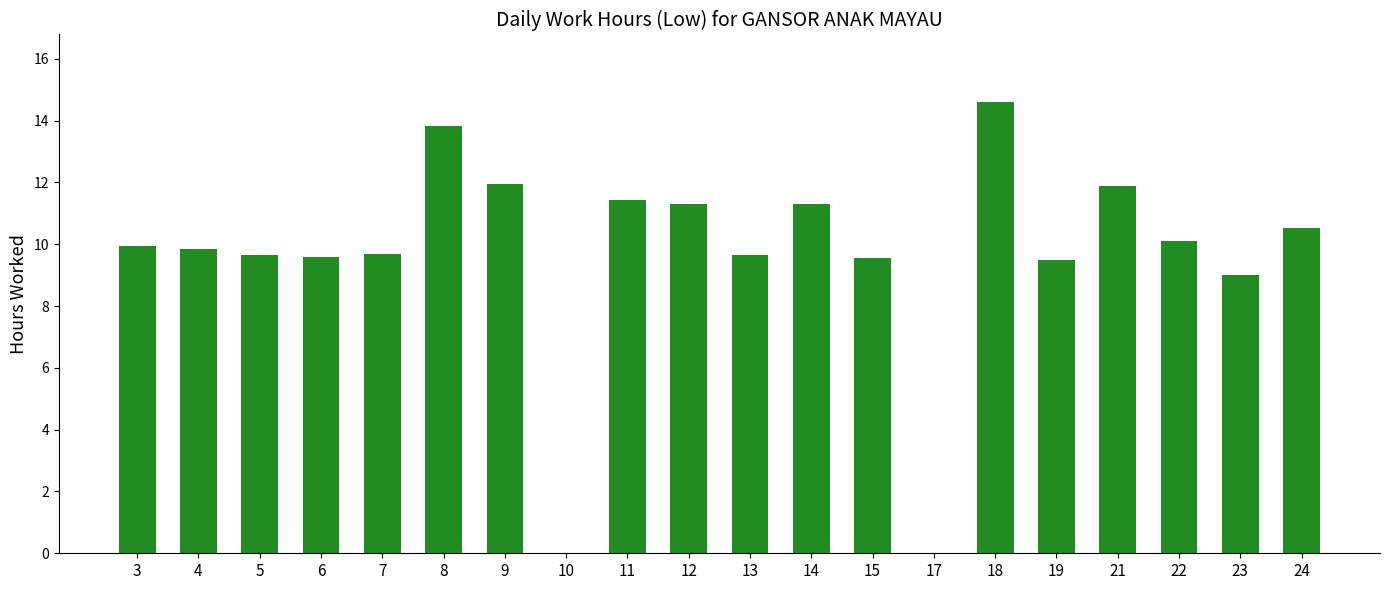

Is it true that the value at 9 is 12.0?

True